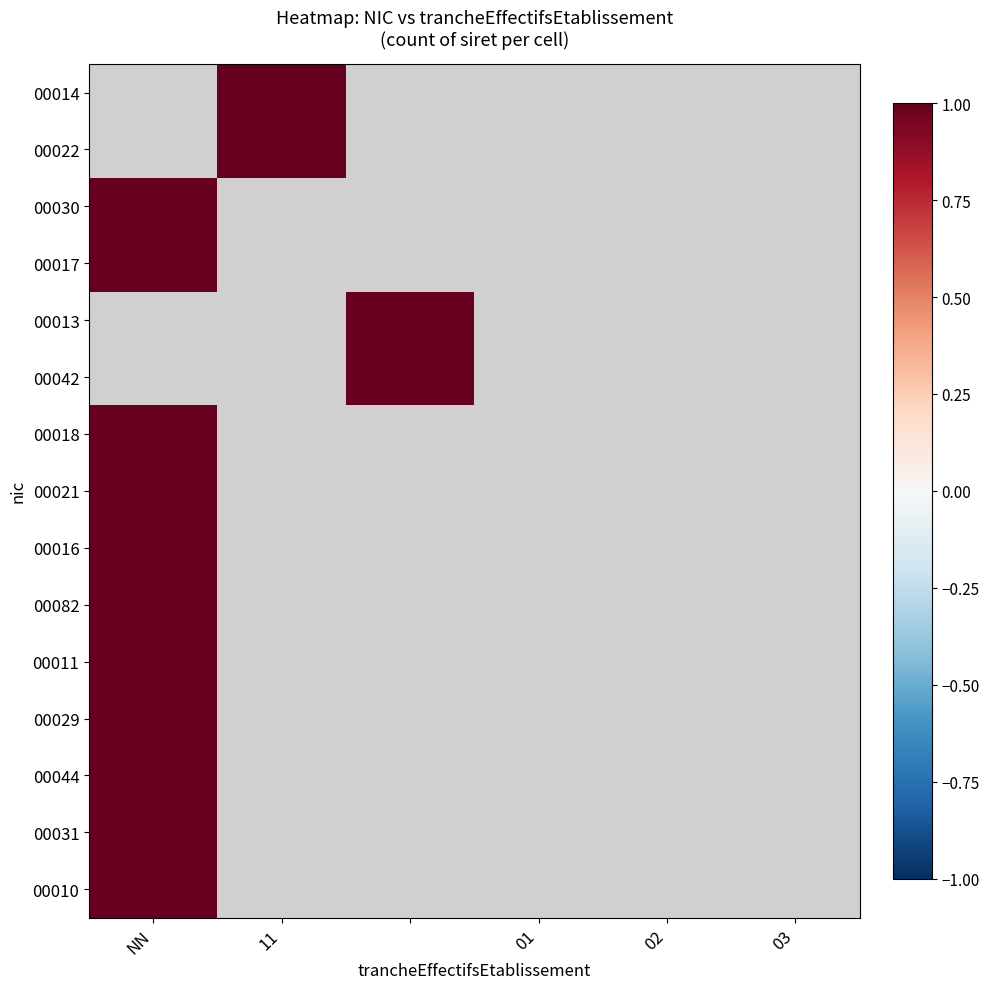

At NN, list the series in order from smallest to largest.

00014, 00022, 00030, 00017, 00013, 00042, 00018, 00021, 00016, 00082, 00011, 00029, 00044, 00031, 00010